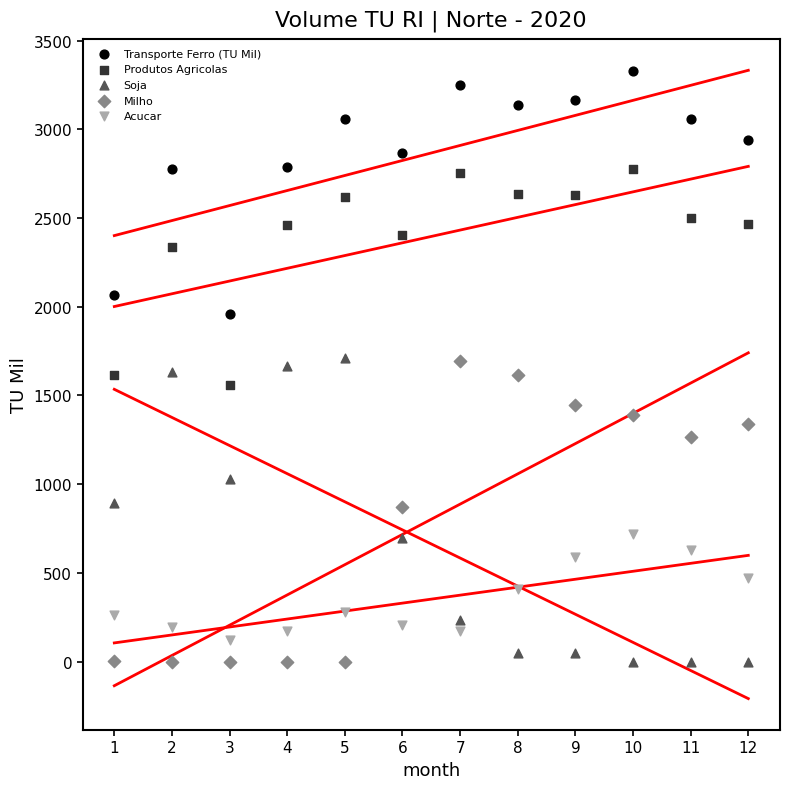

What is the X range (max minus min) for the scatter plot?

11.0